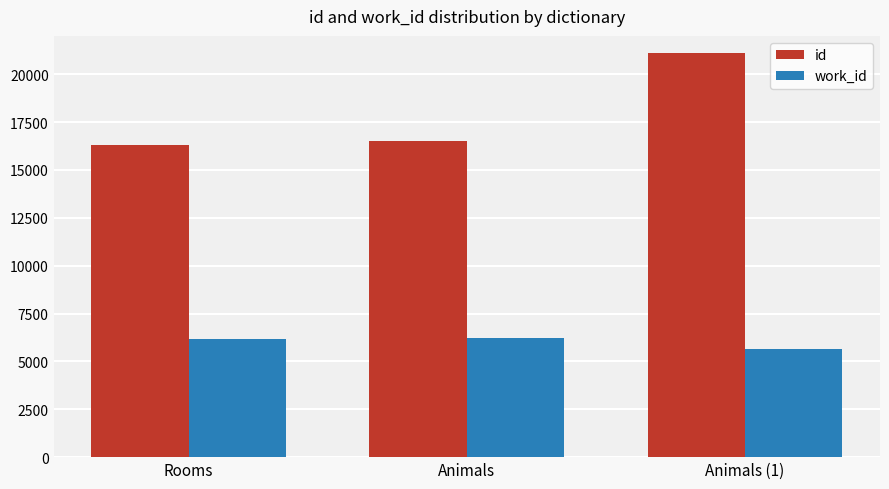

Count the number of categories in the chart.

3